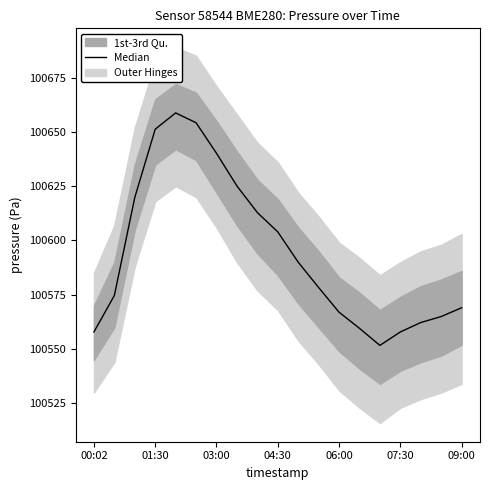

What is the minimum value shown in the chart?

100551.7